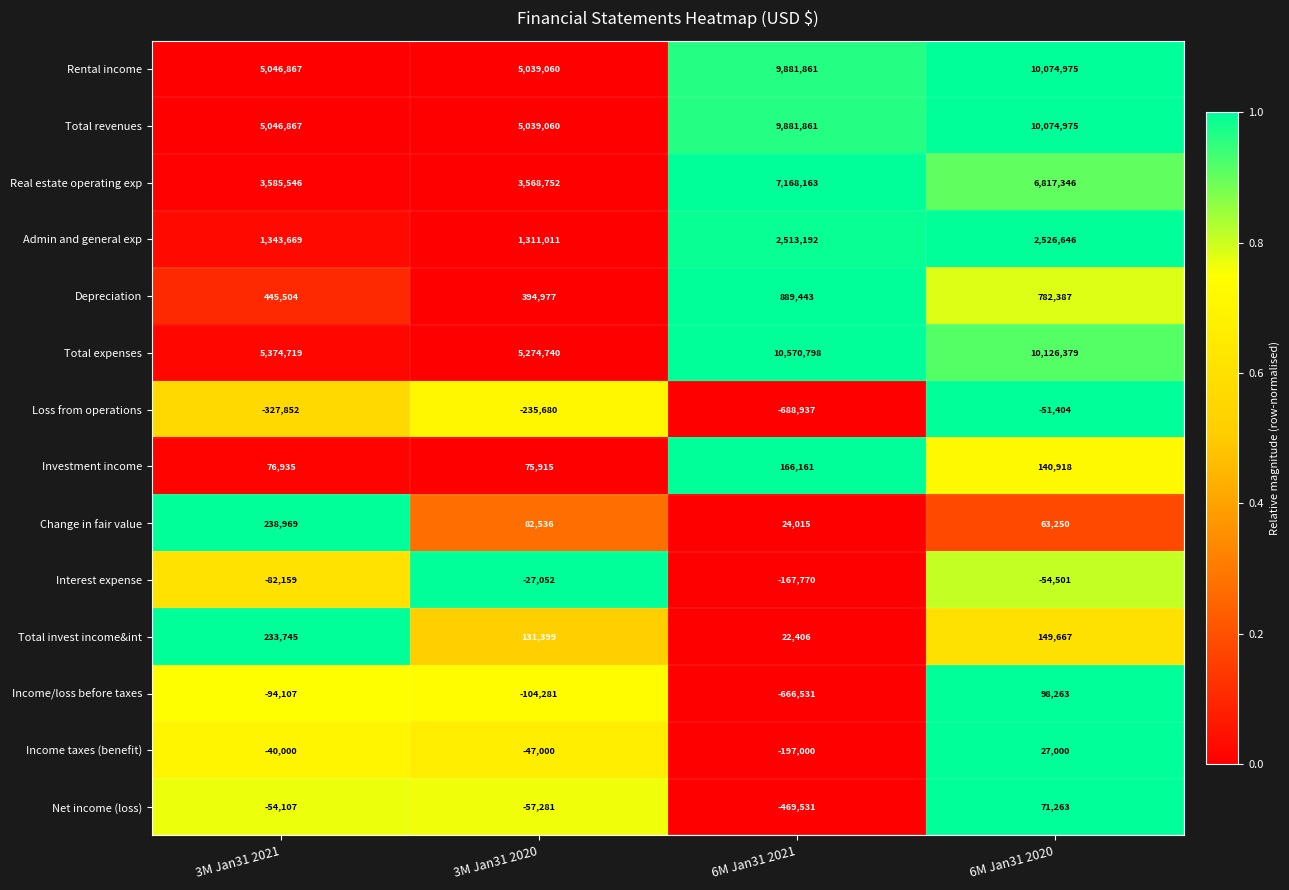

Is it true that Loss from operations equals -688937 at 6M Jan31 2021?

True